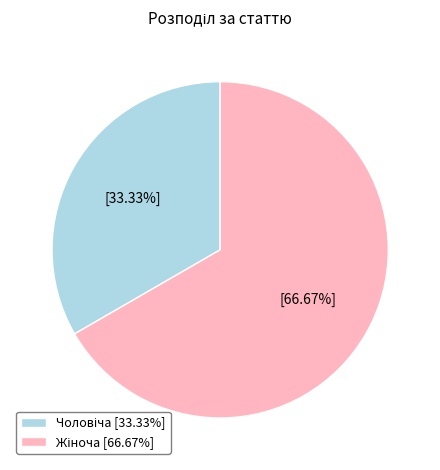

Is there any slice that represents more than half of the pie?

Yes